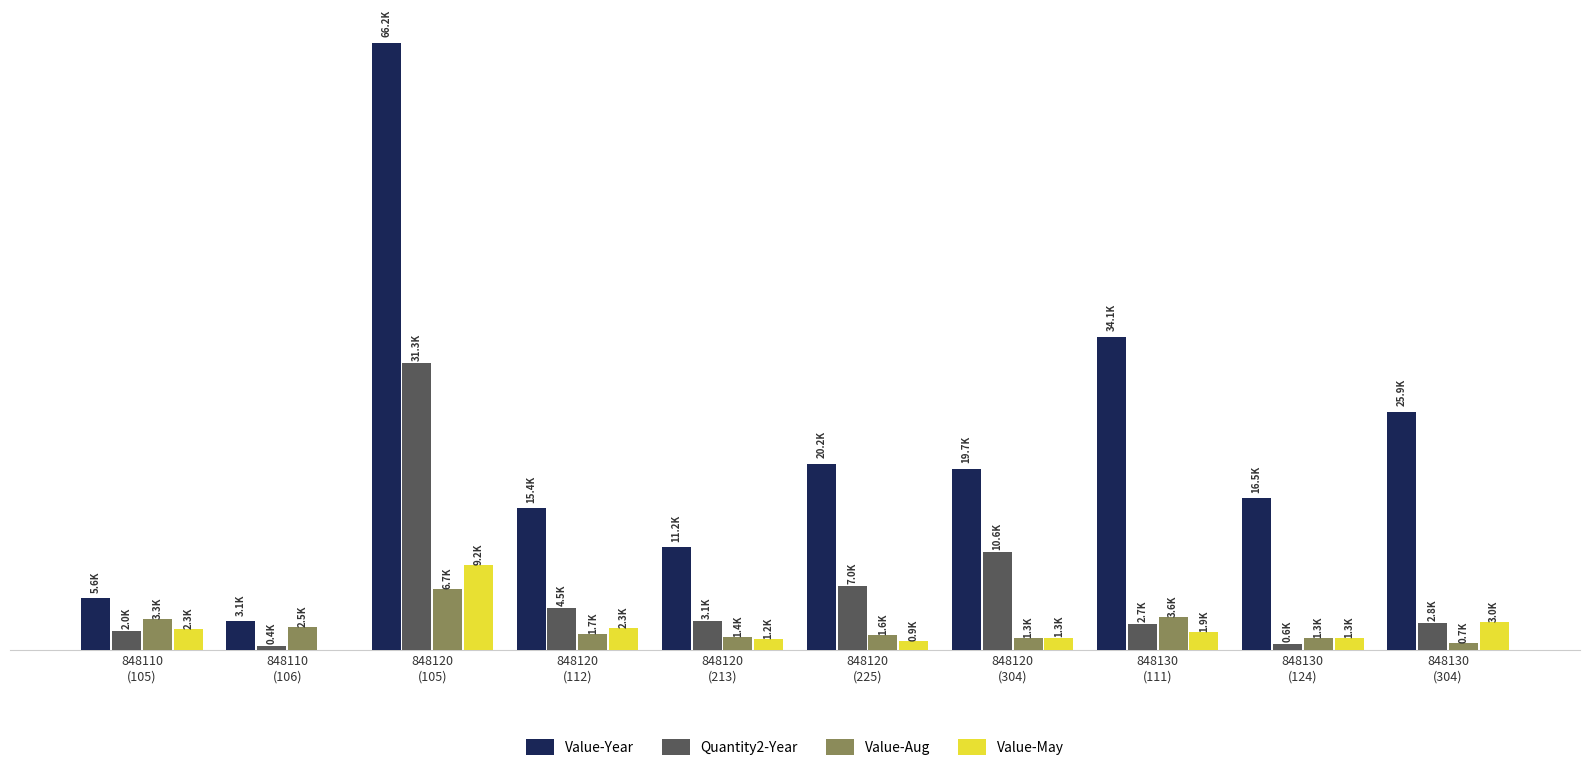

At how many categories does at least one series exceed 17966?

5